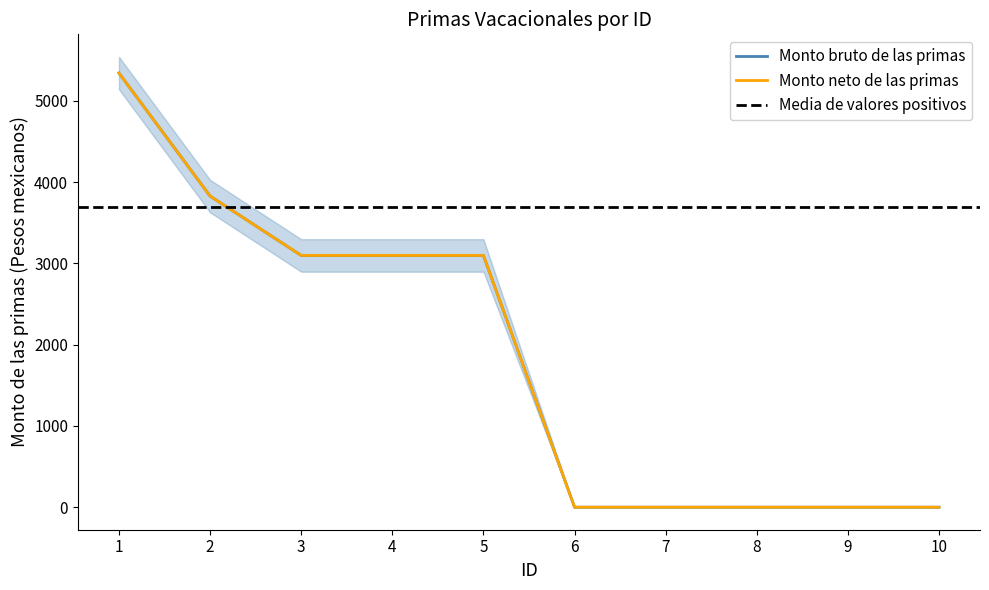

Which category has the lowest value in the Monto neto de las primas series?

6